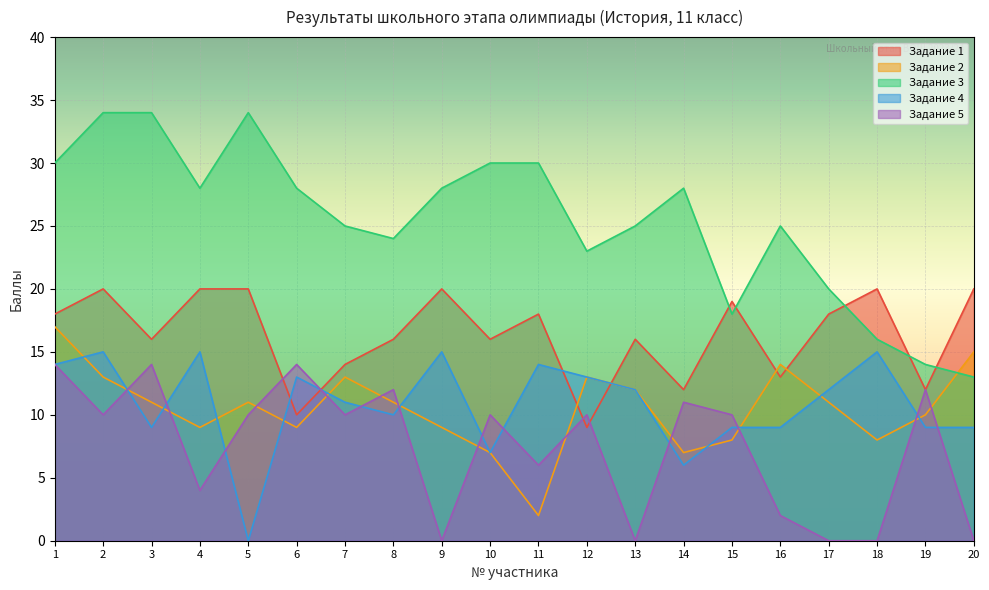

True or false: Задание 1 has a value of 20 at 18.

True